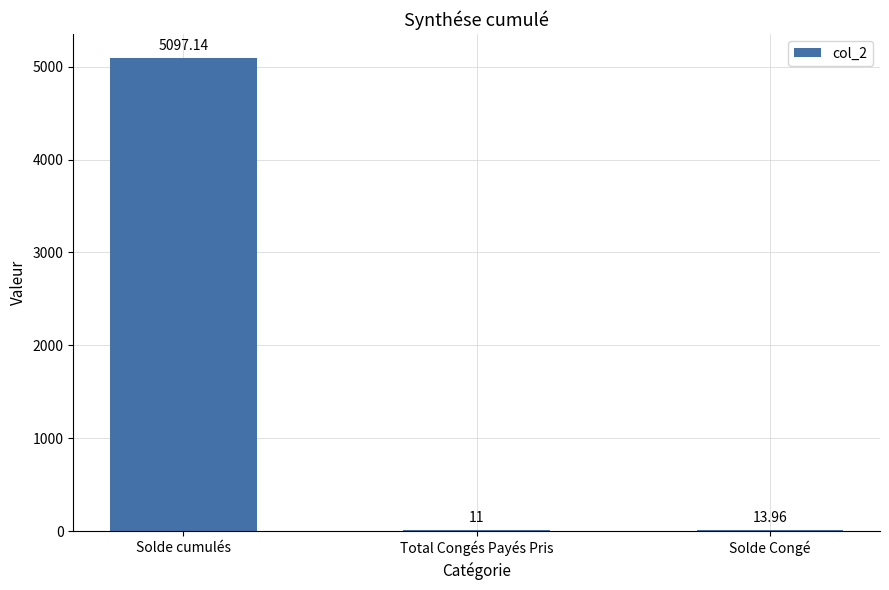

Which category has the highest value across all series?

Solde cumulés